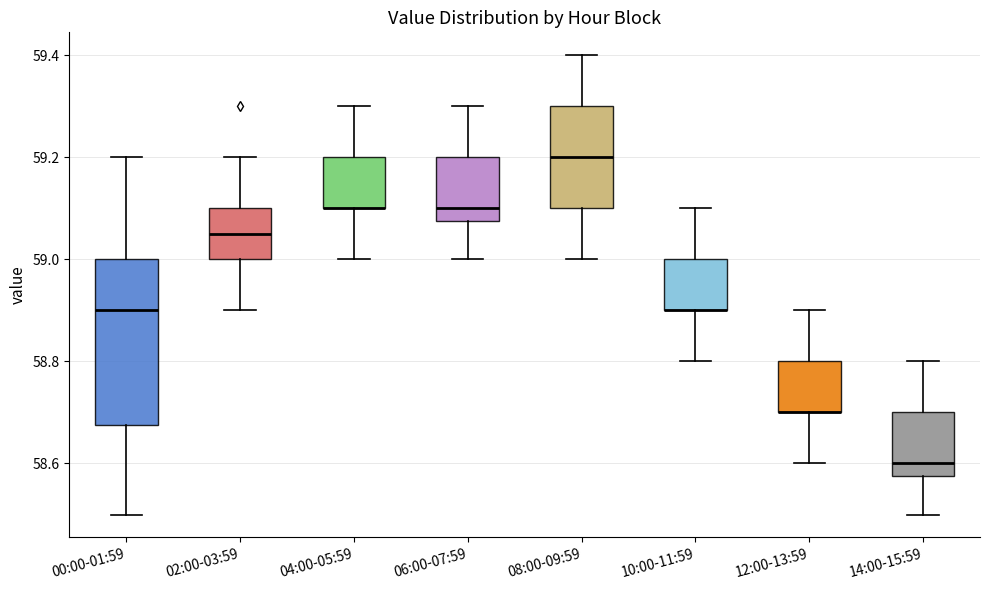

Where is the upper edge of the box for 04:00-05:59 on the y-axis? The values are not printed on the chart, so give them approximately, as read against the axis.

59.20